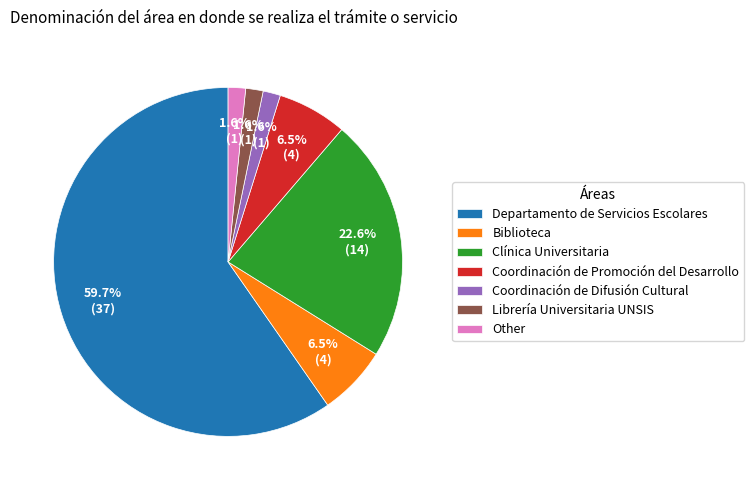

To the nearest percent, what is the difference between the largest and smallest slice percentages?

58%